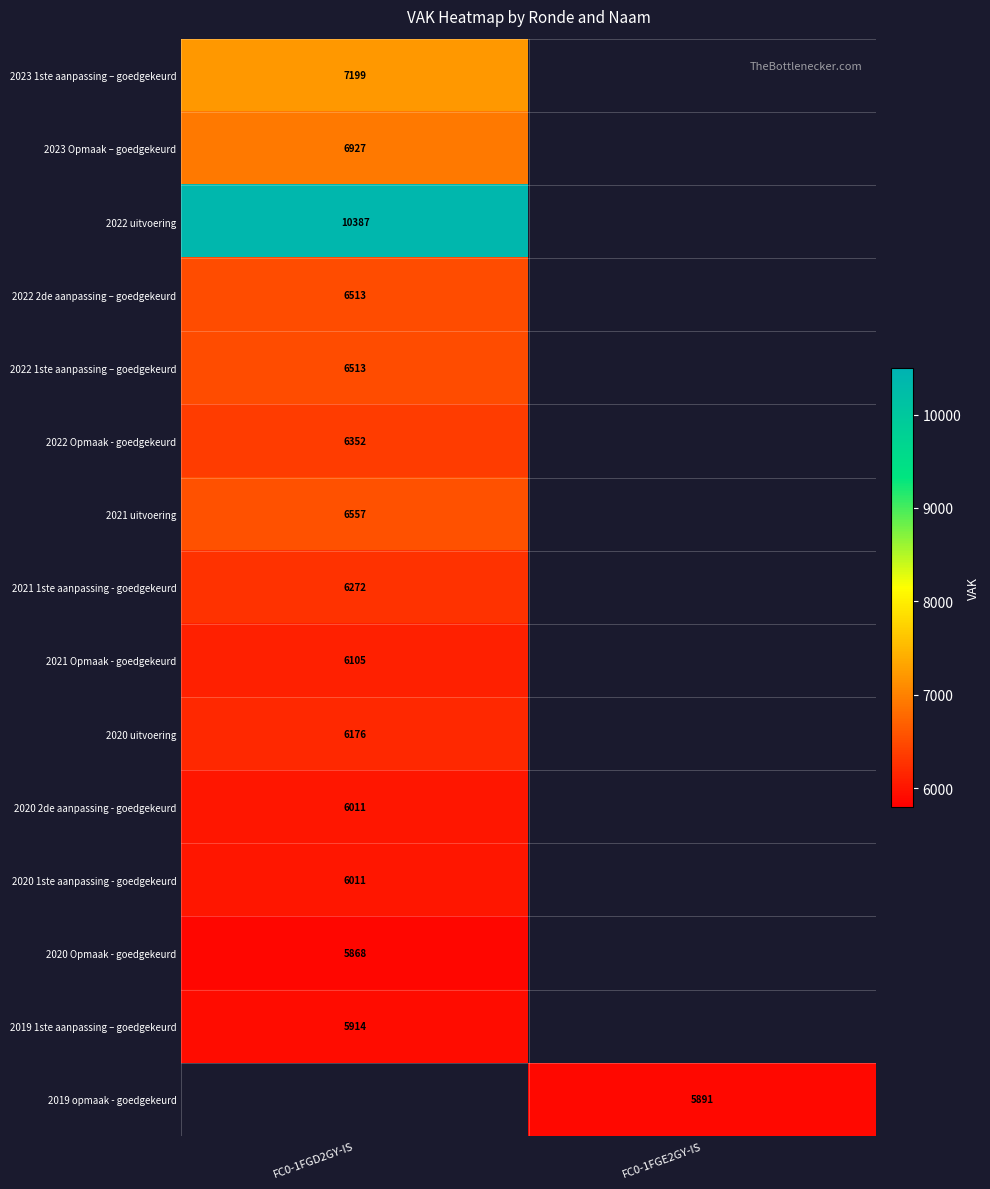

Is it true that 2021 Opmaak - goedgekeurd equals 6105 at FC0-1FGD2GY-IS?

True